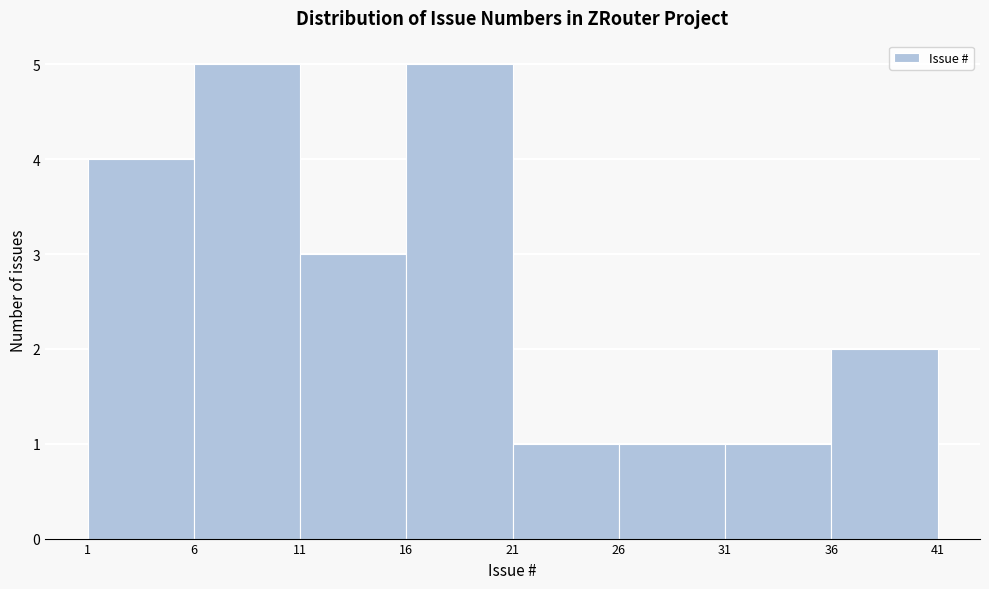

Reading left to right, list every bar in this chart as the range it spans on the x-axis followed by its height. The values are not printed on the chart, so give them approximately, as read against the axis.

1 to 6: 4
6 to 11: 5
11 to 16: 3
16 to 21: 5
21 to 26: 1
26 to 31: 1
31 to 36: 1
36 to 41: 2